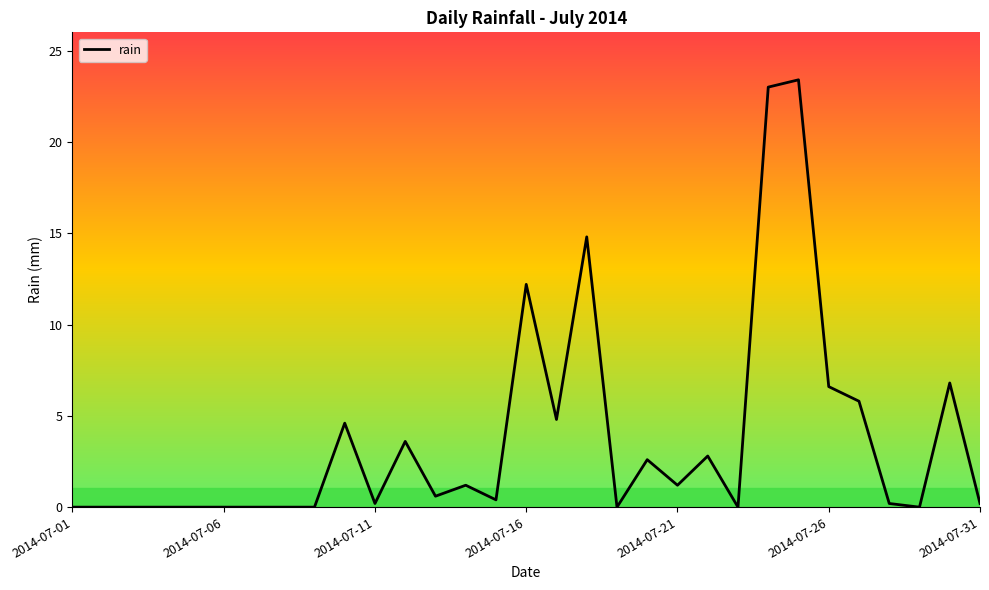

What is the greatest value displayed?

23.4